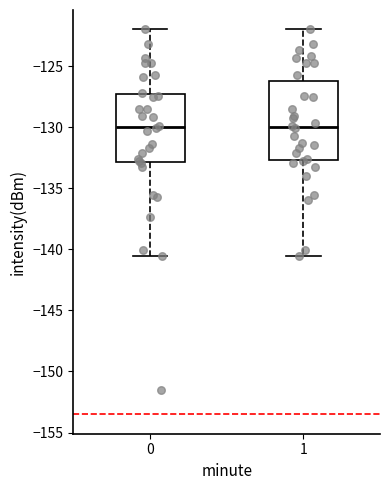

Reading left to right, read every box against the y-axis: the position of its median line, the range the box covers, and the ends of its whiskers. The values are not printed on the chart, so give them approximately, as read against the axis.

0: median -130.0, box -133.0 to -127.5, whiskers -140.5 to -122.0
1: median -130.0, box -132.5 to -126.0, whiskers -140.5 to -122.0